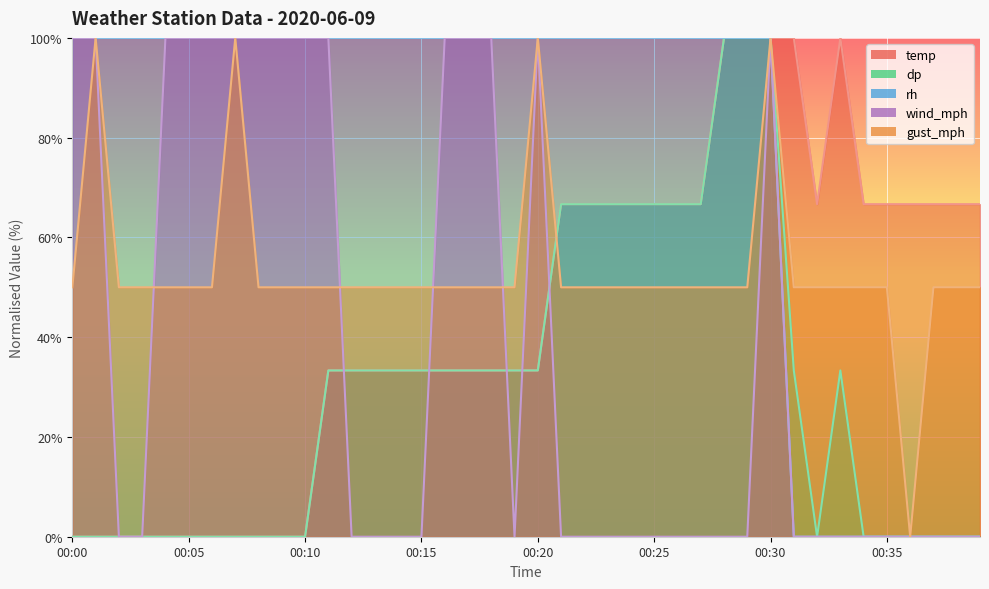

How many data points in gust_mph are less than 50?

1